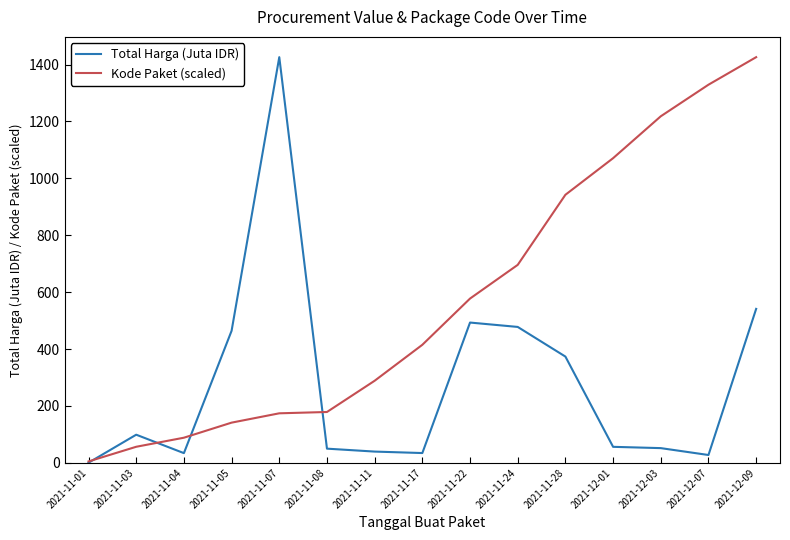

At which label does Kode Paket (scaled) reach its minimum?

2021-11-01